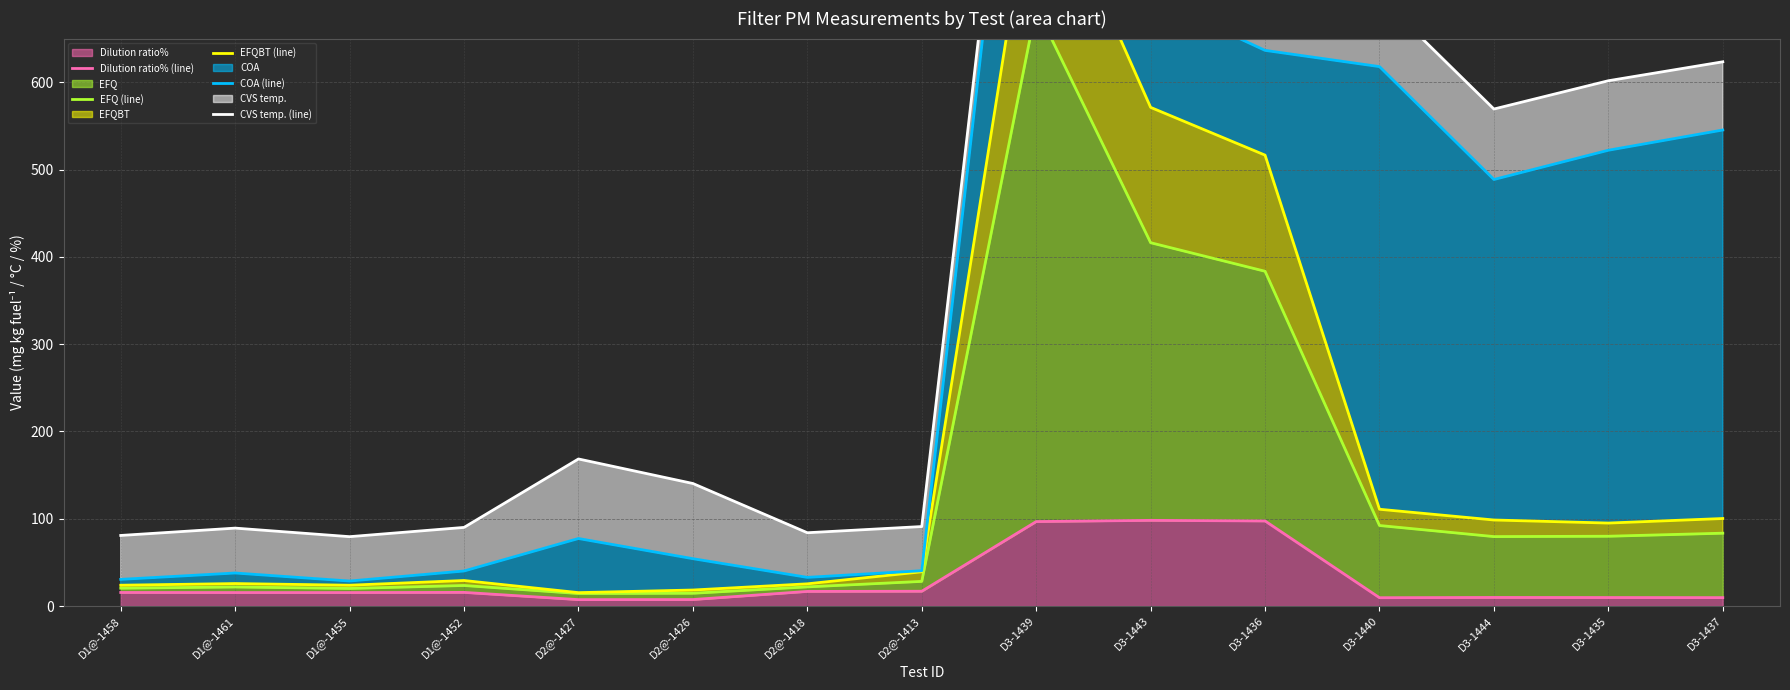

What value does the EFQ (line) series have at D3-1437?

83.5